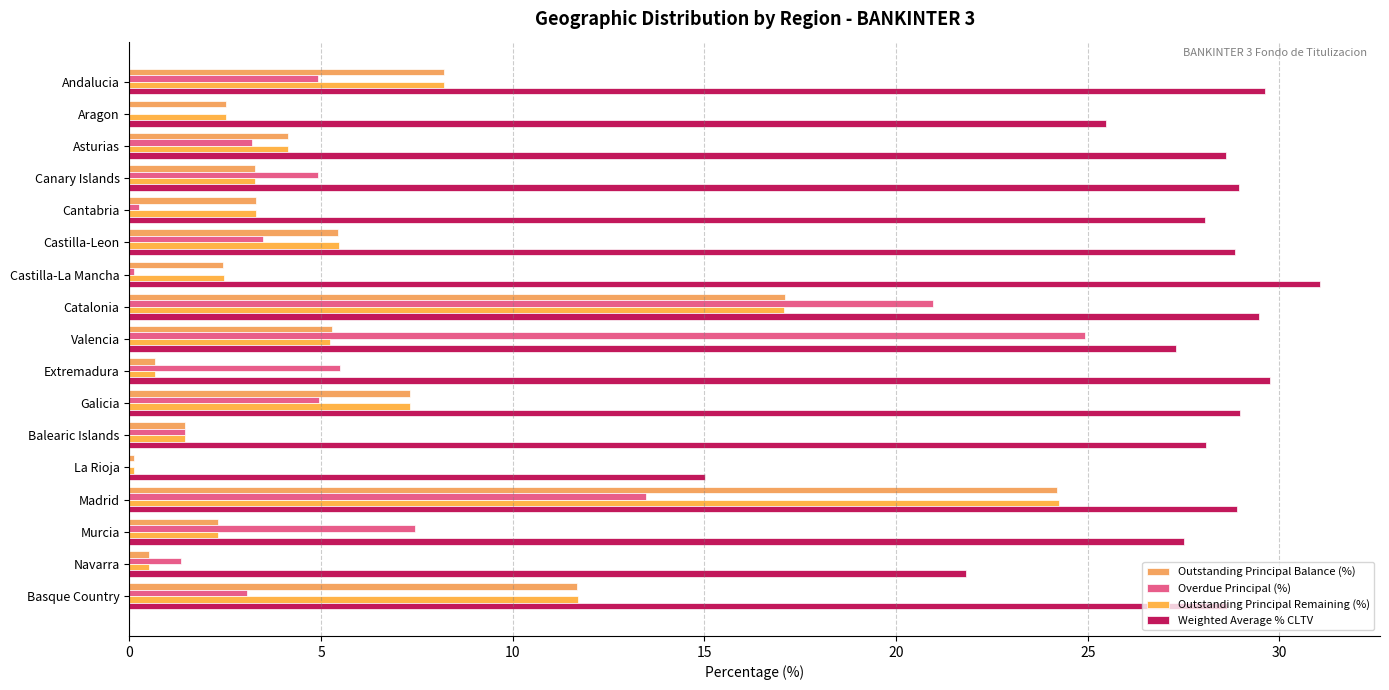

Count the number of data series in this chart.

4